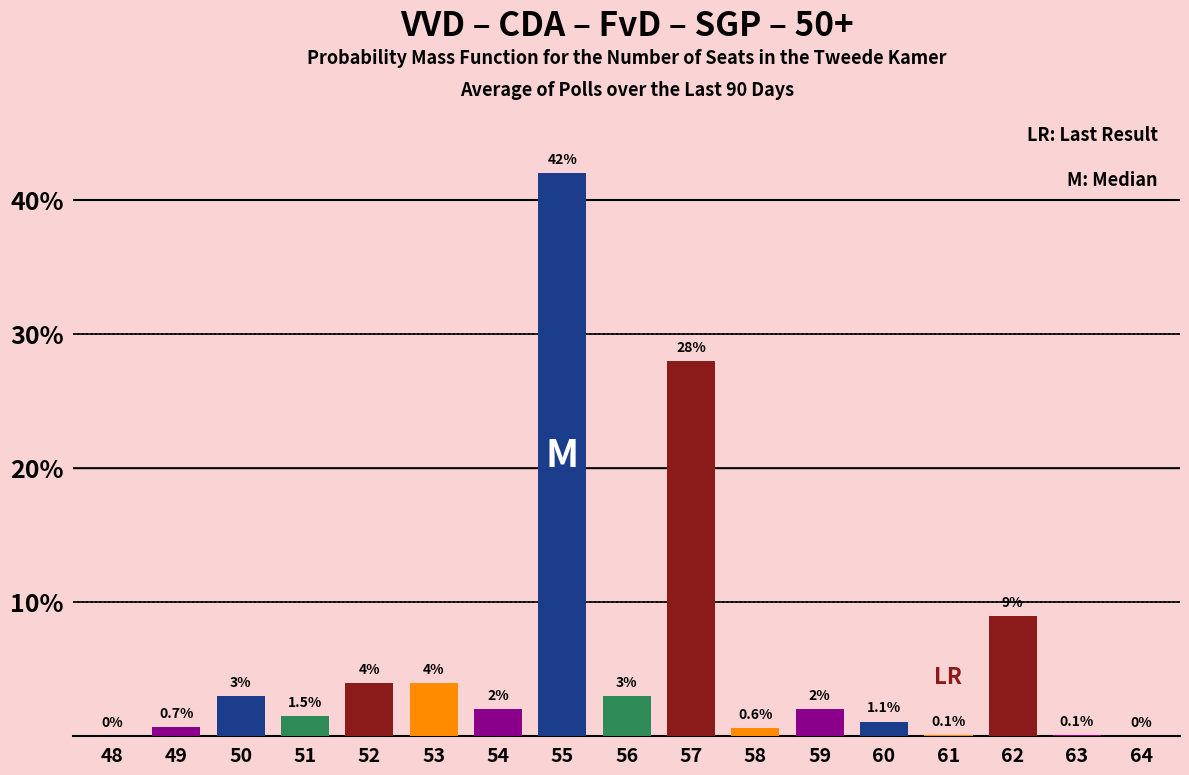

Is it true that the value at 53 is 4.0?

True